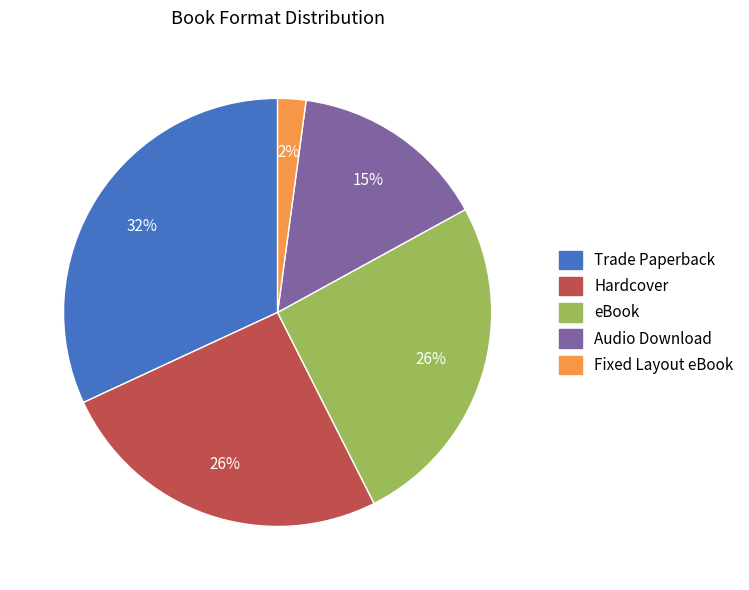

Which has a higher value, Hardcover or Fixed Layout eBook?

Hardcover